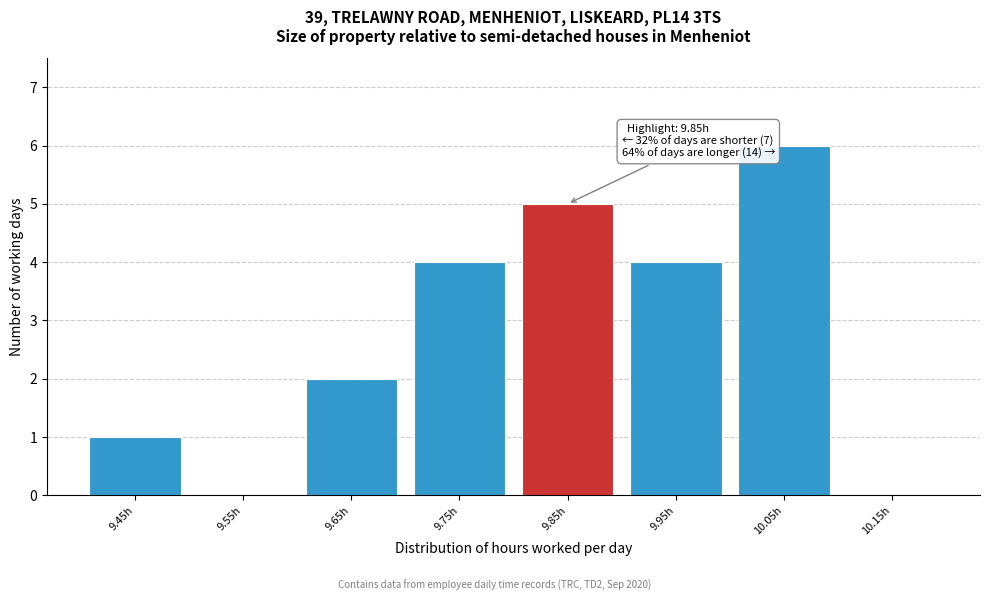

Reading left to right, extract all data points from this chart.

9.45h=1	9.55h=0	9.65h=2	9.75h=4	9.85h=5	9.95h=4	10.05h=6	10.15h=0